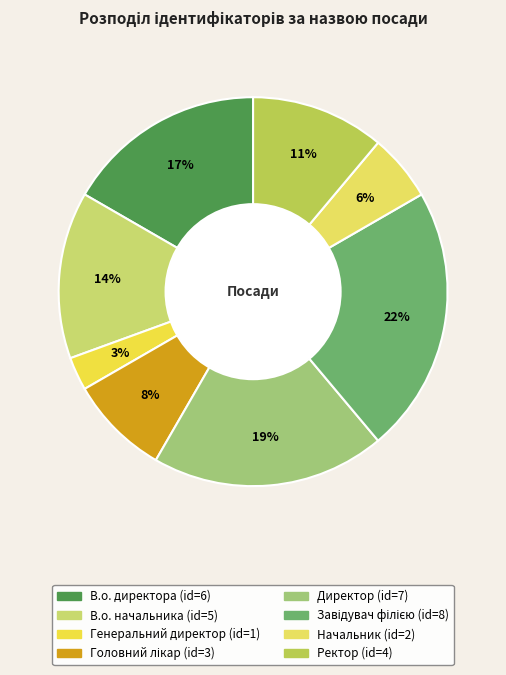

To the nearest percent, what percentage of the pie is В.о. директора?

17%